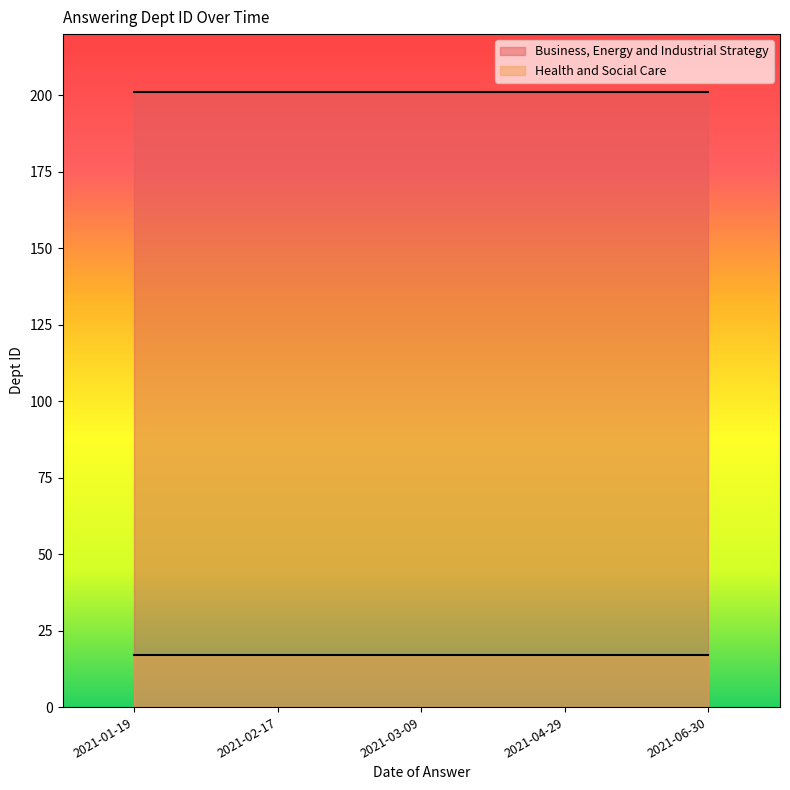

What is the lowest value of the Health and Social Care series?

17